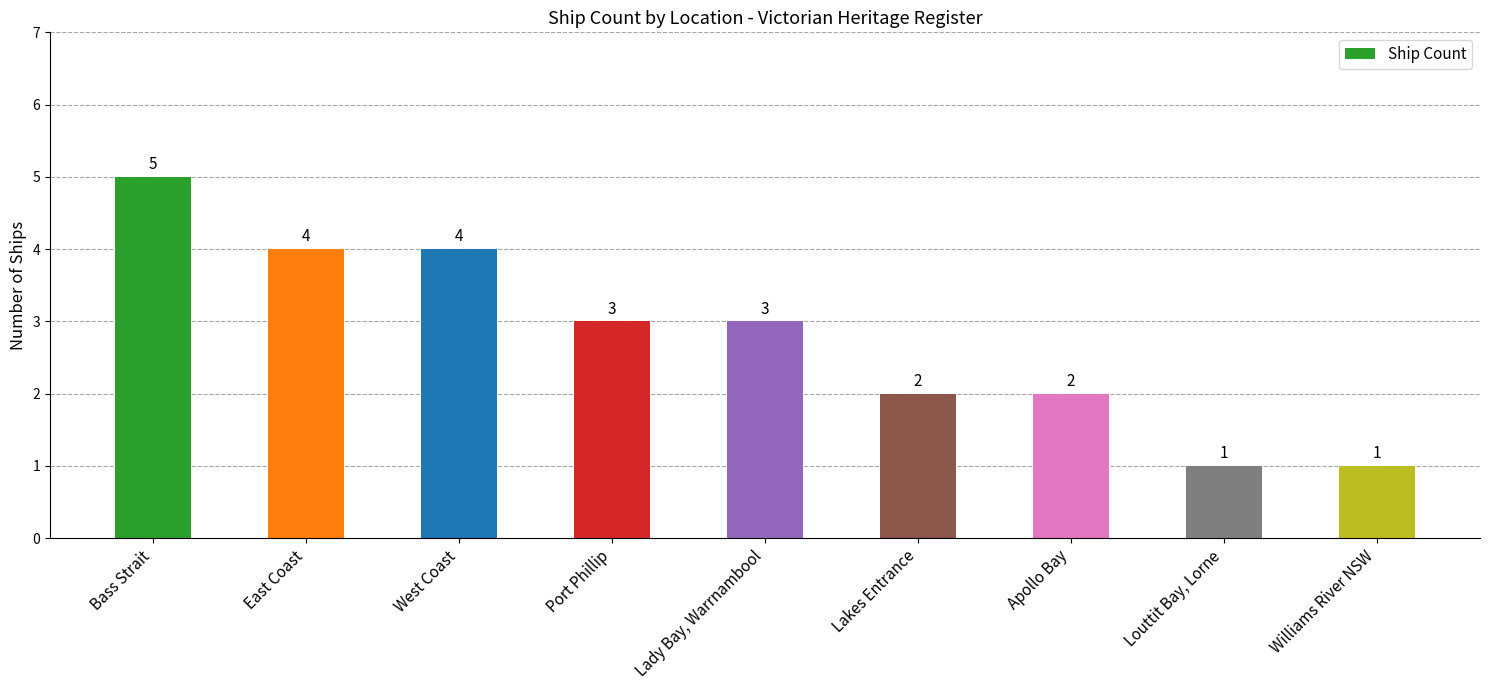

What value does the data have at Port Phillip?

3